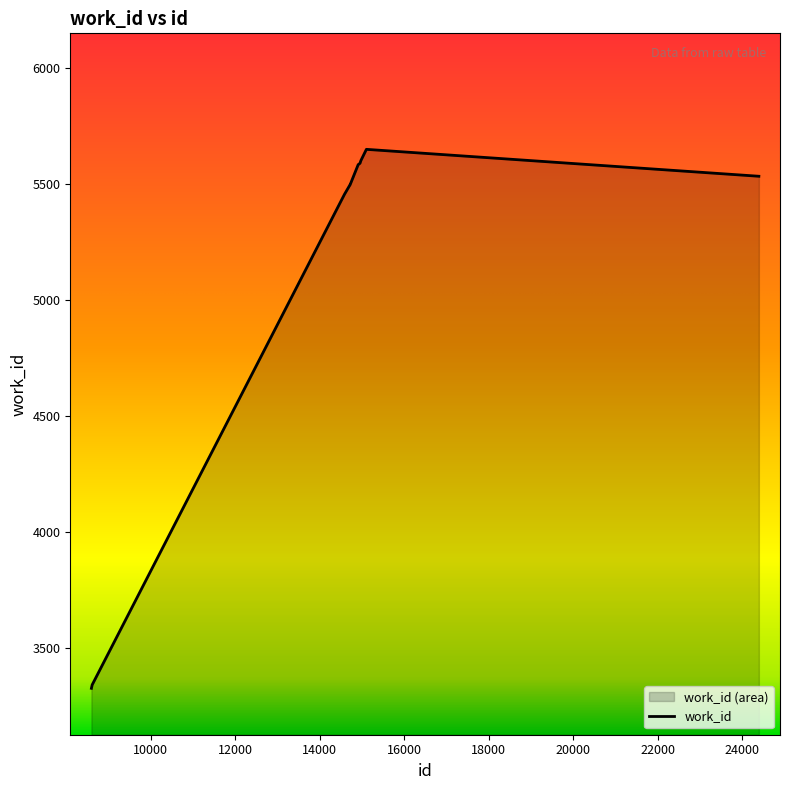

How many lines are shown in the chart?

1